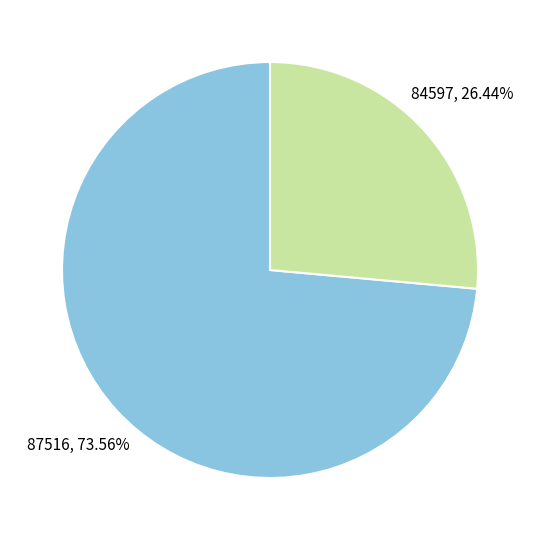

To the nearest percent, what is the difference between the largest and smallest slice percentages?

47%